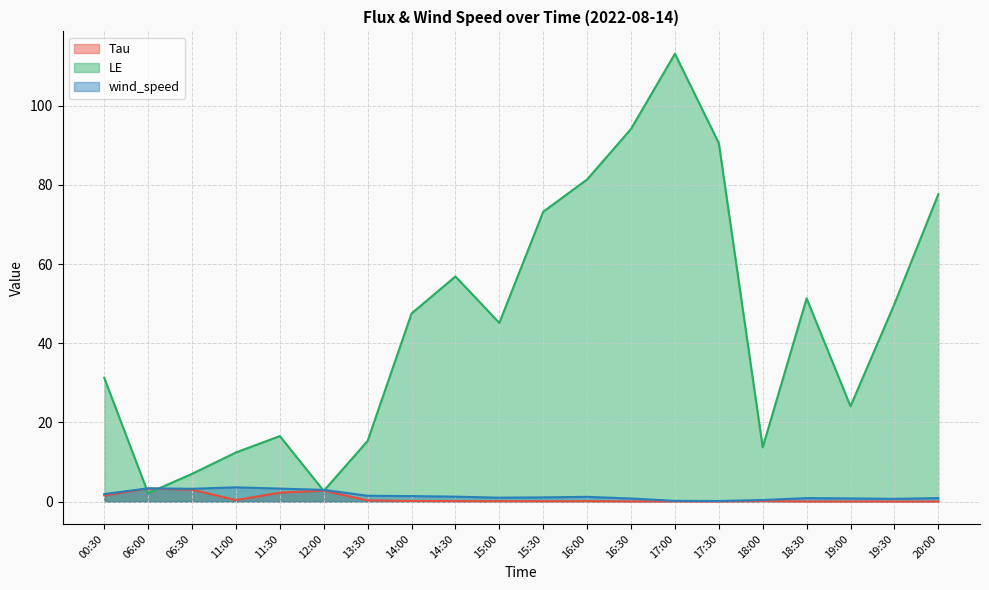

List the labels in order of Tau value, smallest first.

20:00, 19:30, 18:30, 19:00, 17:30, 17:00, 16:30, 15:30, 15:00, 16:00, 14:30, 18:00, 14:00, 13:30, 11:00, 00:30, 11:30, 12:00, 06:30, 06:00